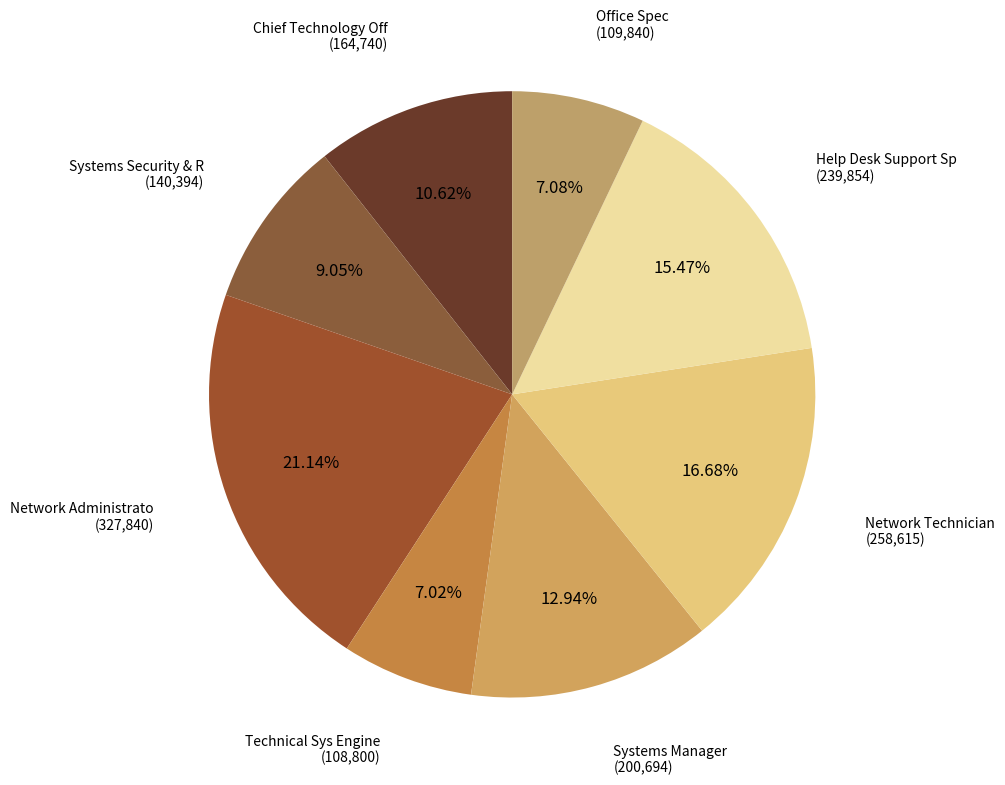

Rank the categories by value from lowest to highest.

Technical Sys Engine, Office Spec, Systems Security & R, Chief Technology Off, Systems Manager, Help Desk Support Sp, Network Technician, Network Administrato